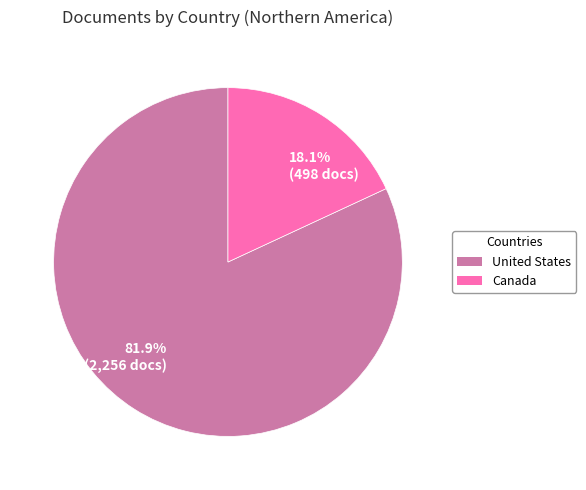

What percentage is the United States slice, to the nearest percent?

82%